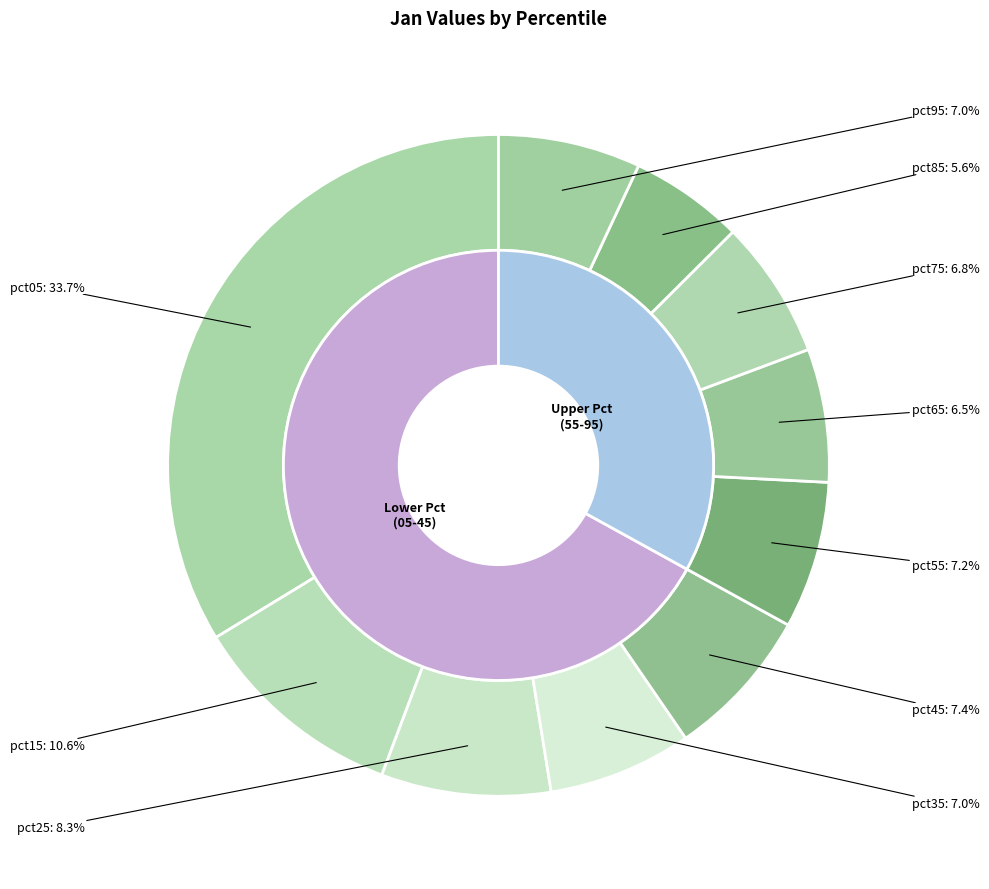

Does pct45 represent more than half of the total?

No